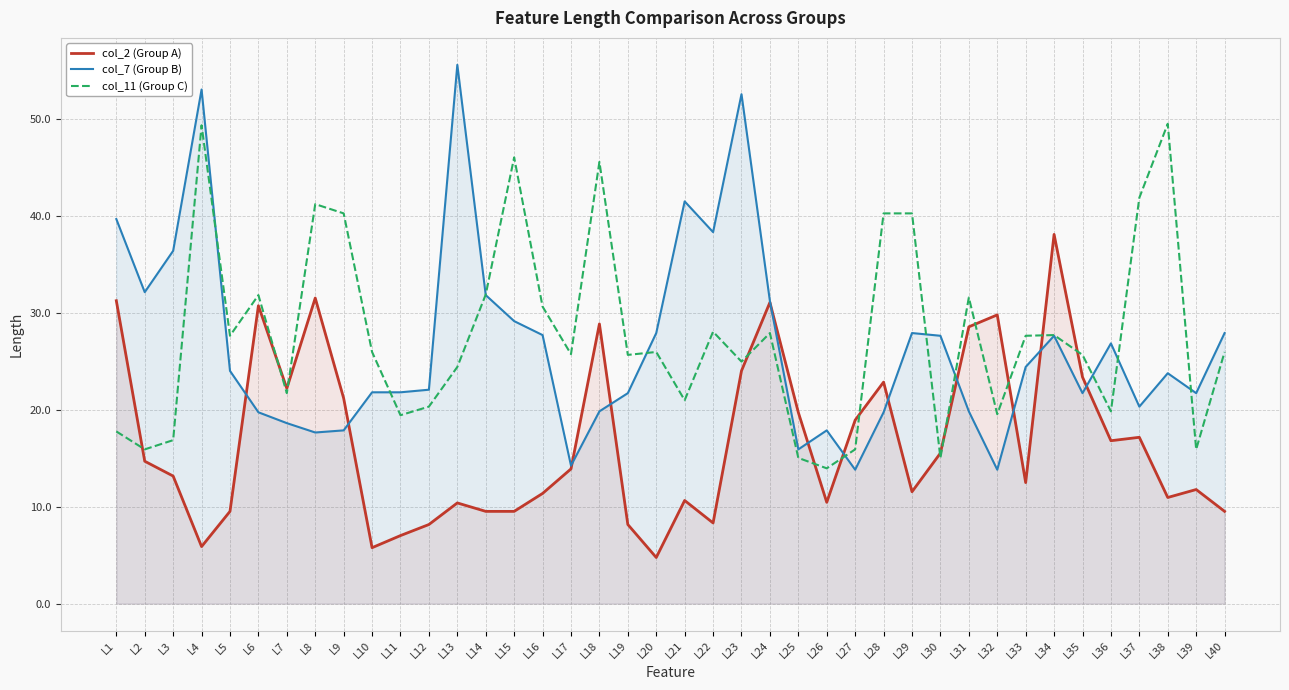

What is the greatest value displayed?

55.5